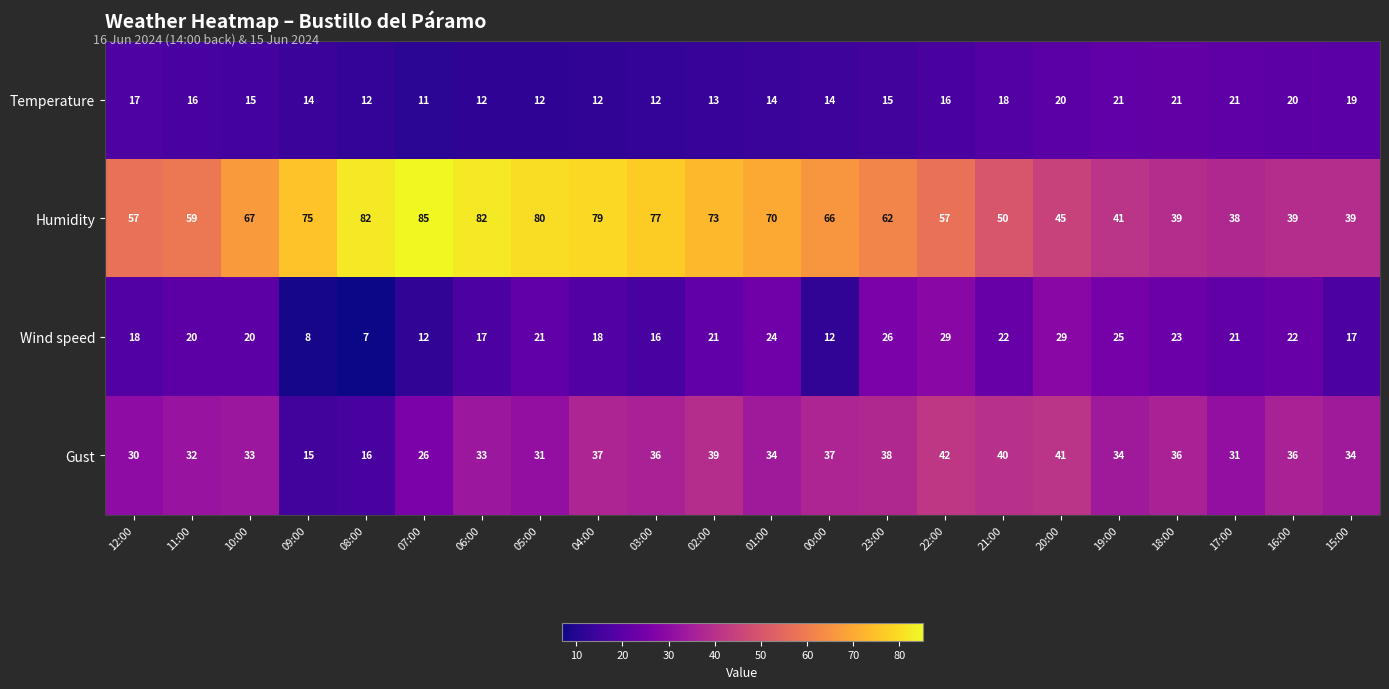

Between 00:00 and 19:00, which series saw the biggest shift?

Humidity